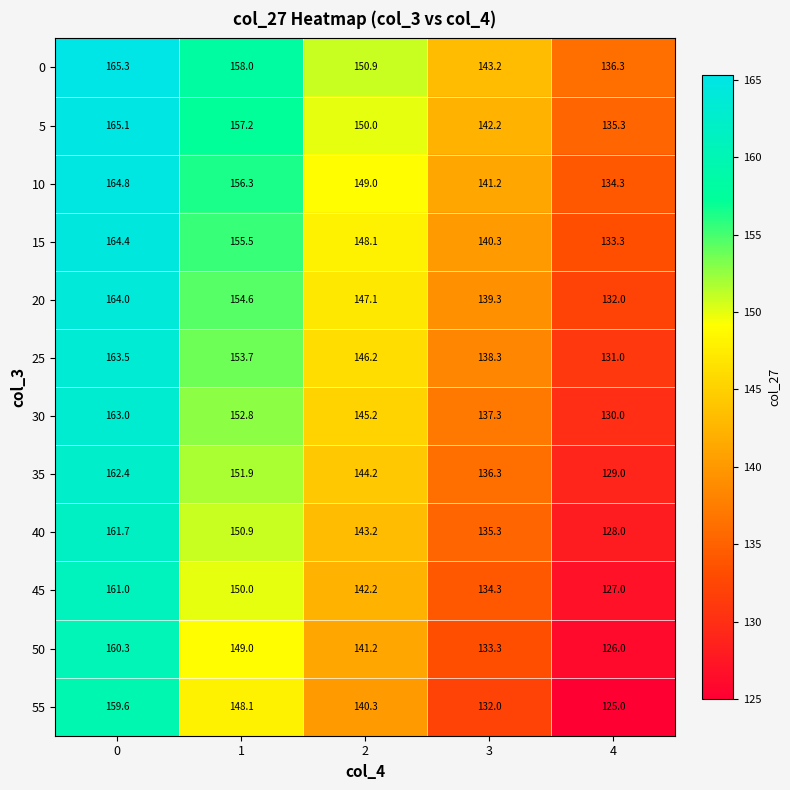

What is the difference between the 25 values at 0 and 4?

32.5